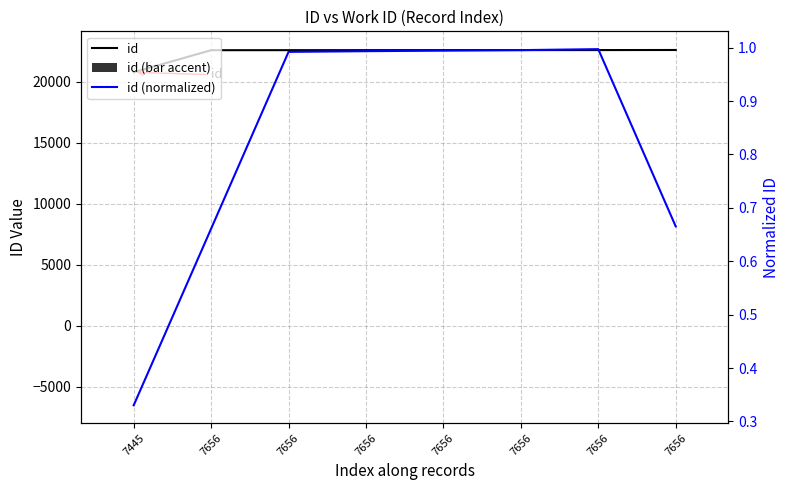

Reading right to left, list all the values displayed in this chart.

id: 22599.0	22592.0	22591.0	22589.0	22587.0	22585.0	22582.0	20775.0
id (bar accent): 14.7	12.6	12.3	11.7	11.1	10.5	9.6	7.5
id (normalized): 0.7	1.0	1.0	1.0	1.0	1.0	0.7	0.3